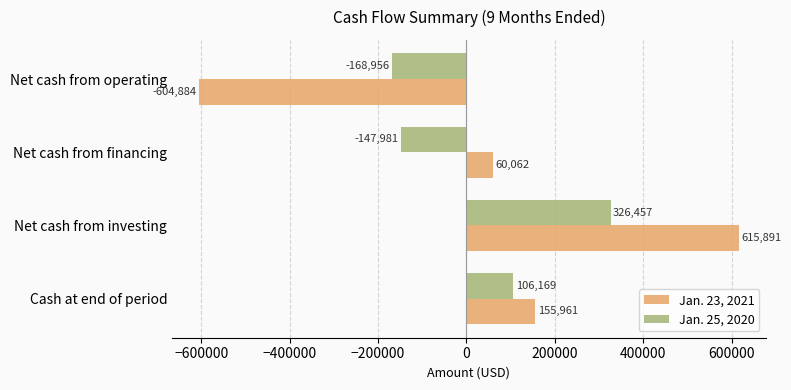

Which series changed the most between Cash at end of period and Net cash from operating?

Jan. 23, 2021